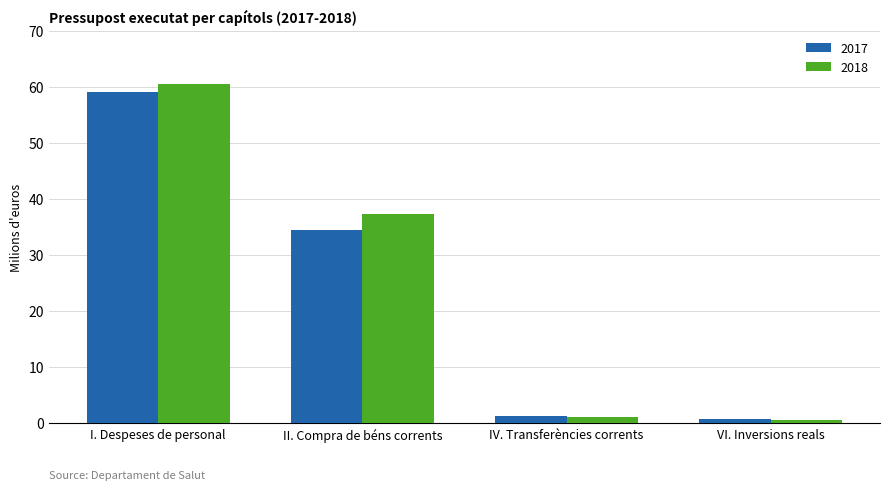

What is the greatest value displayed?

60.5